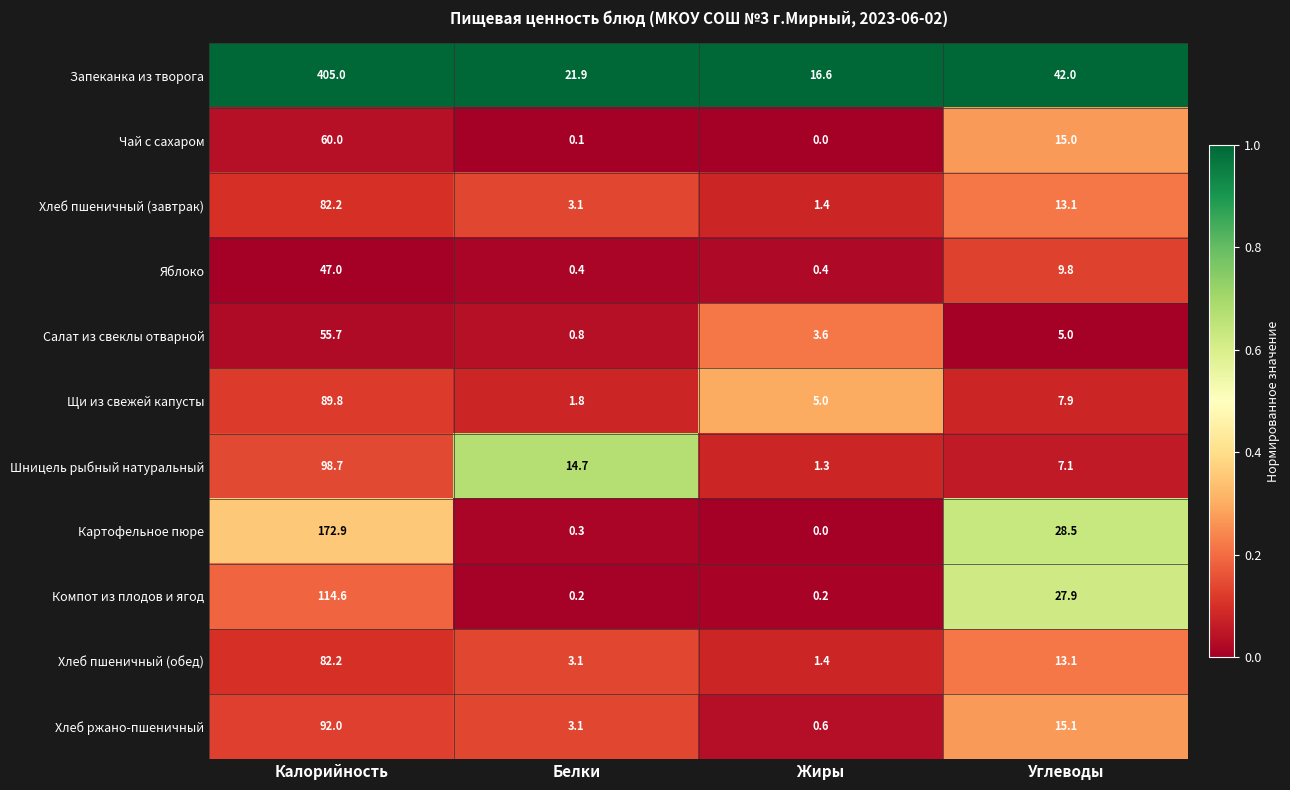

Which label corresponds to the smallest value in the chart?

Жиры